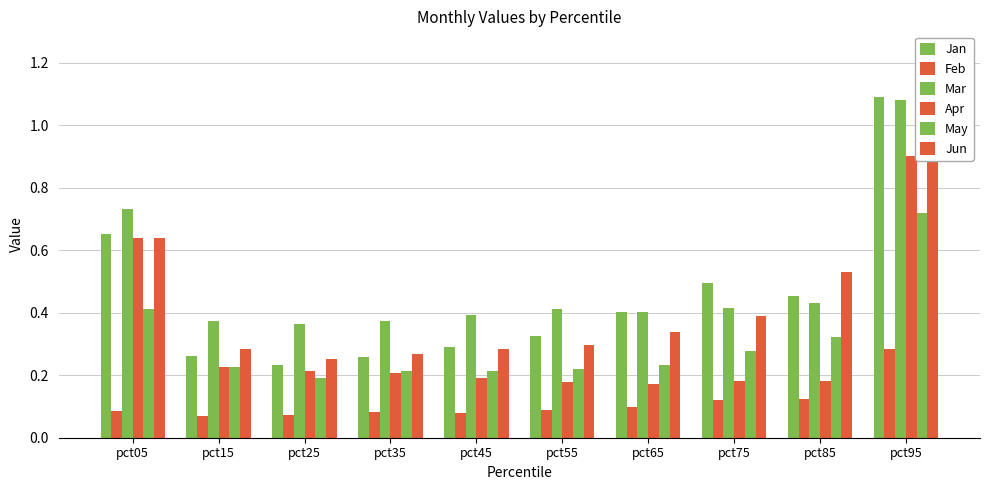

What is the minimum value shown in the chart?

0.1